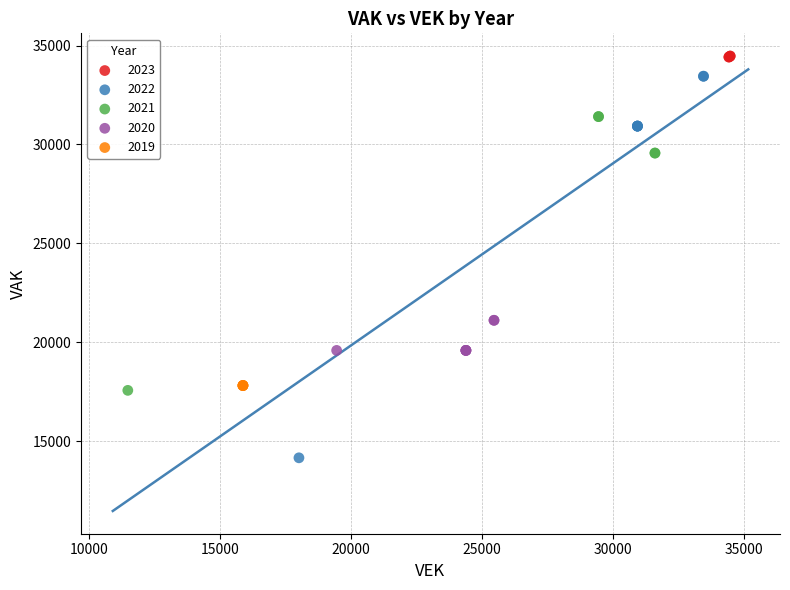

Which series contains the highest Y value?

2023